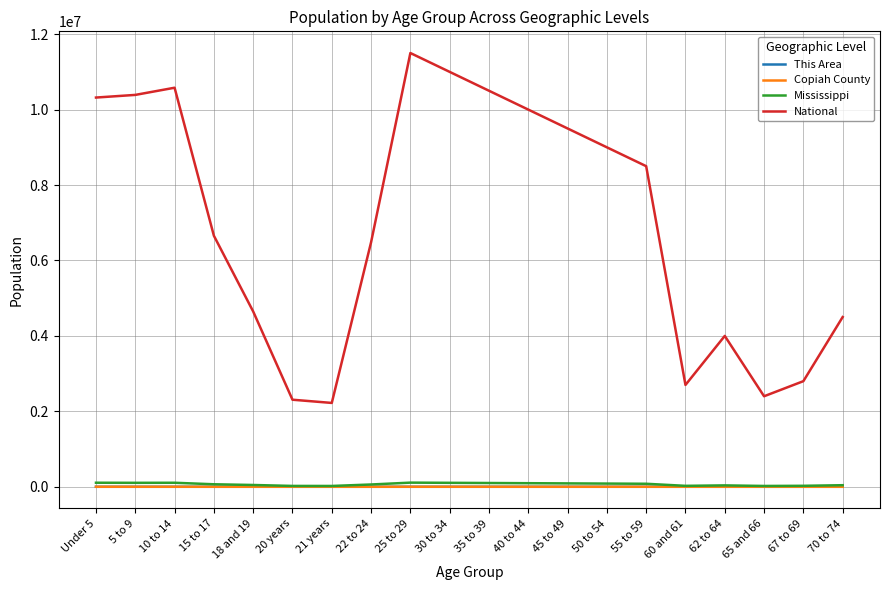

Which series has the largest range (max minus min)?

National